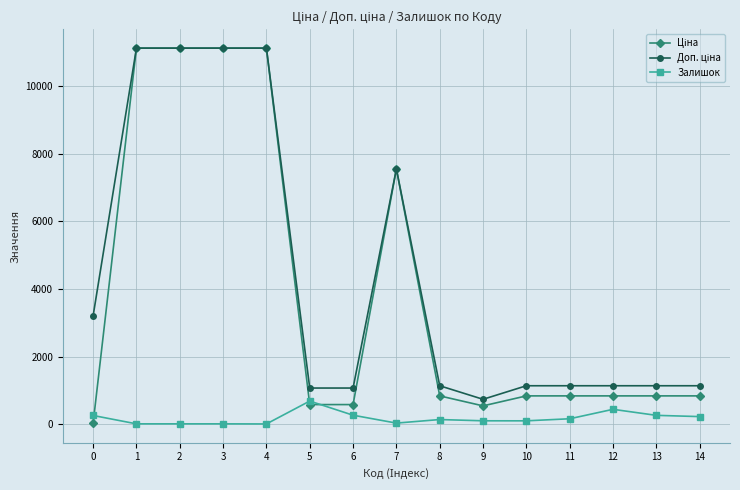

True or false: Залишок has more than 0 interior local peaks.

True